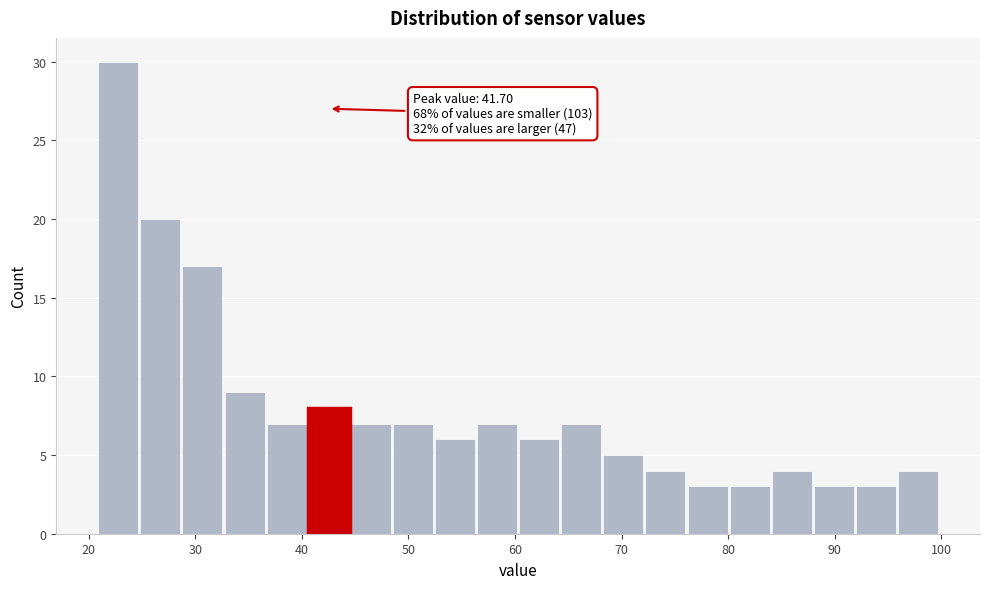

Read against the x-axis, roughly where is the centre of the tallest bar?

23